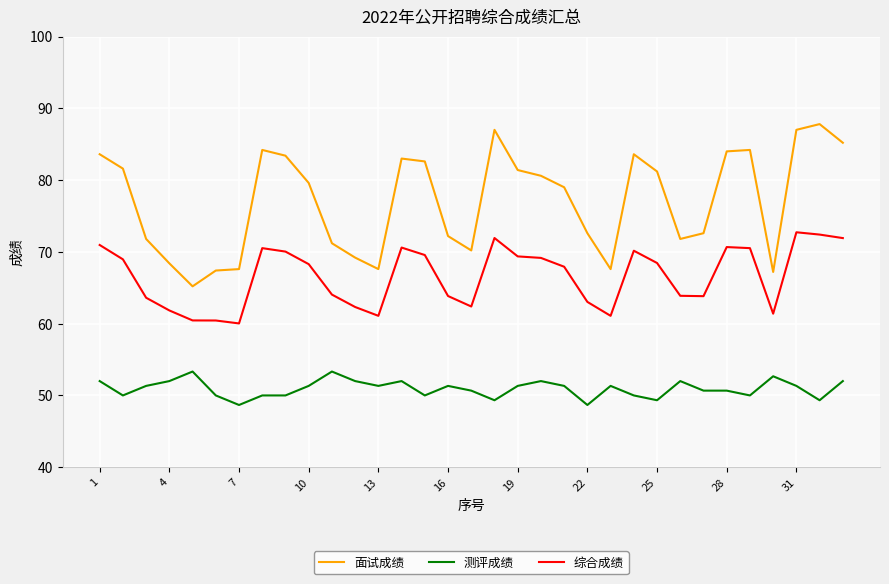

What is the difference between the maximum and minimum values in the 测评成绩 series?

4.7